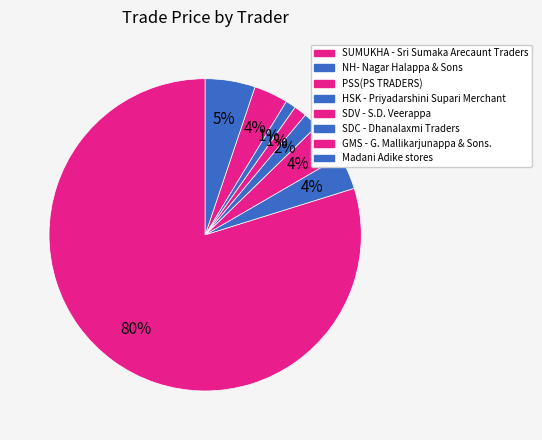

How many segments does this pie chart have?

8